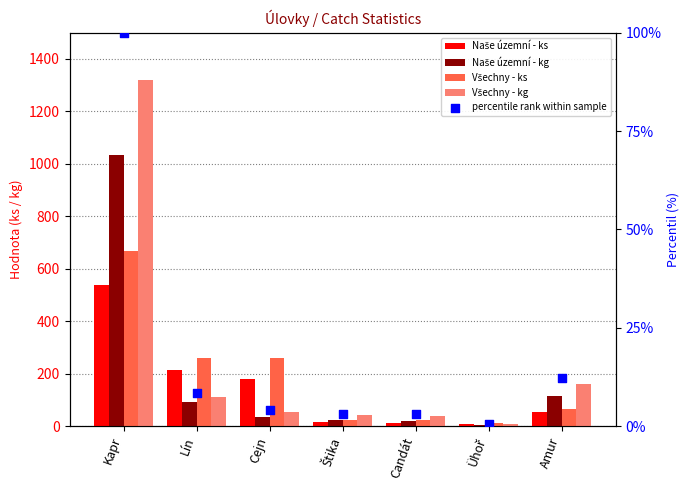

What are all the series names shown in the legend?

Naše územní - ks, Naše územní - kg, Všechny - ks, Všechny - kg, percentile rank within sample